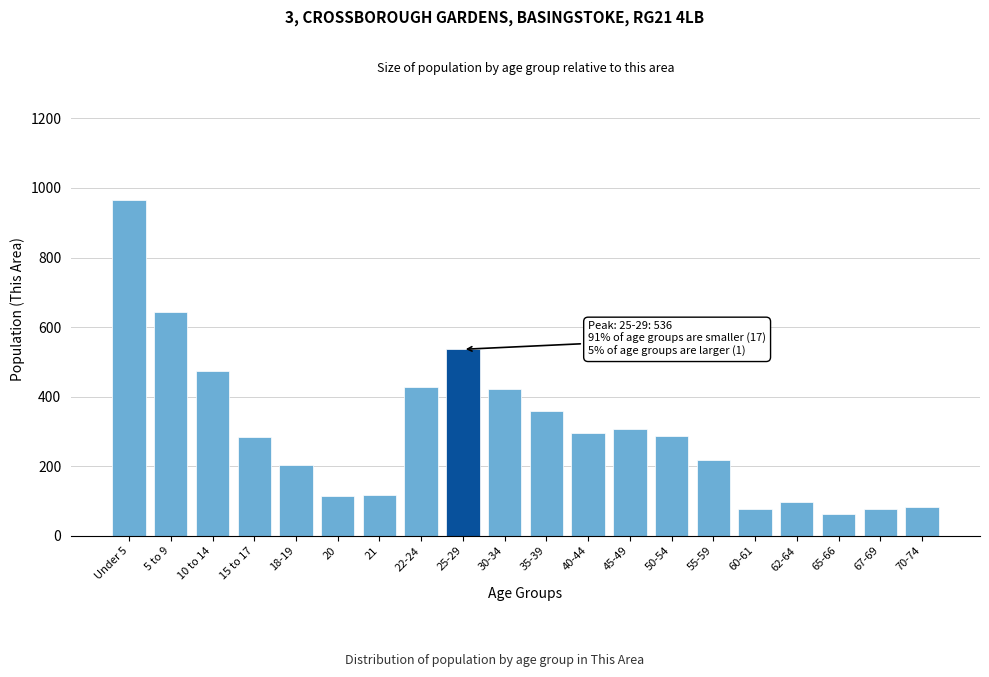

What is the value of the 18th bar from the left?

62